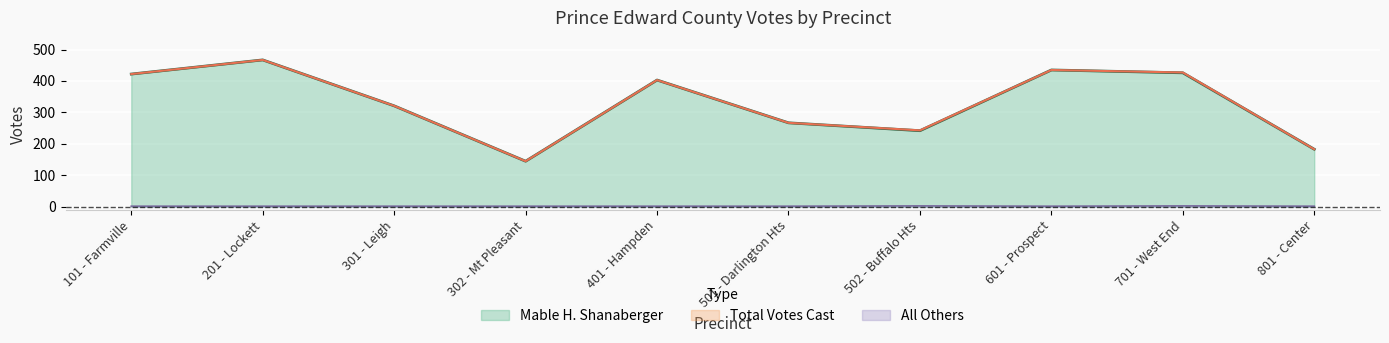

What is the average value of the Mable H. Shanaberger series?

331